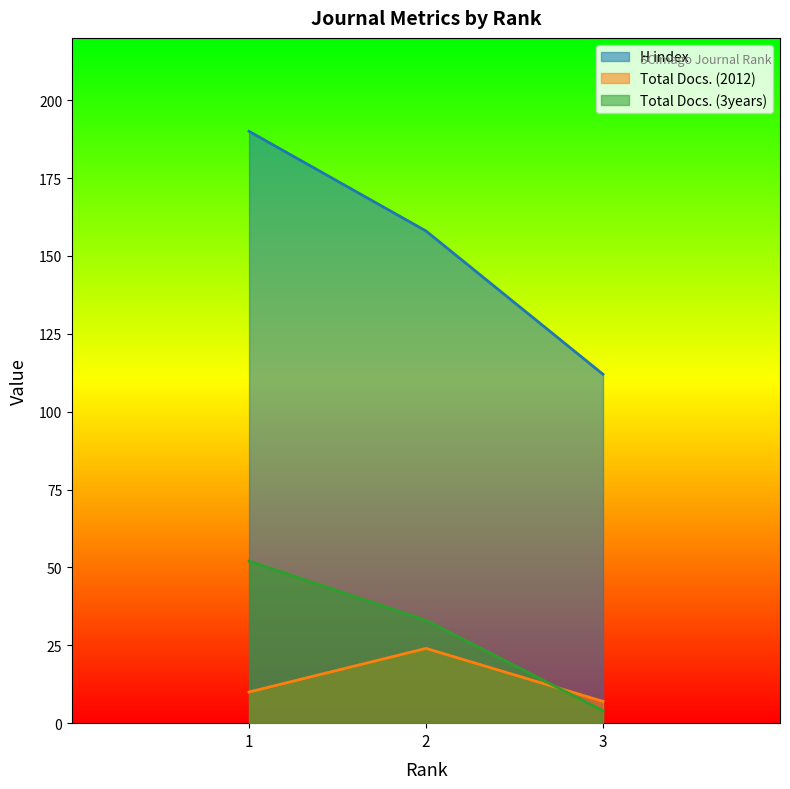

What is the difference between the Total Docs. (3years) values at 3 and 1?

48